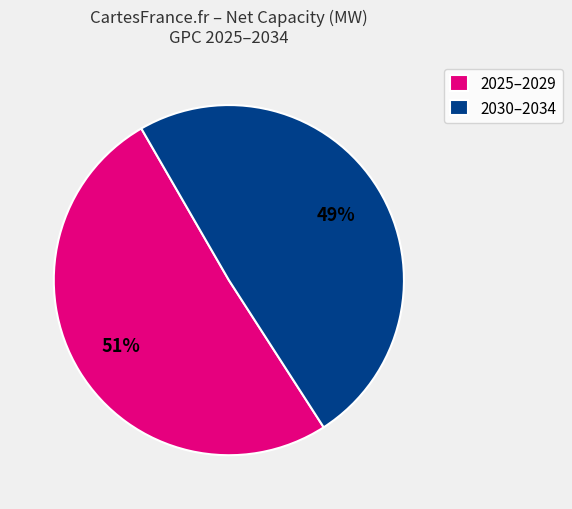

The 2025–2029 slice represents 51% of the pie. True or false?

True